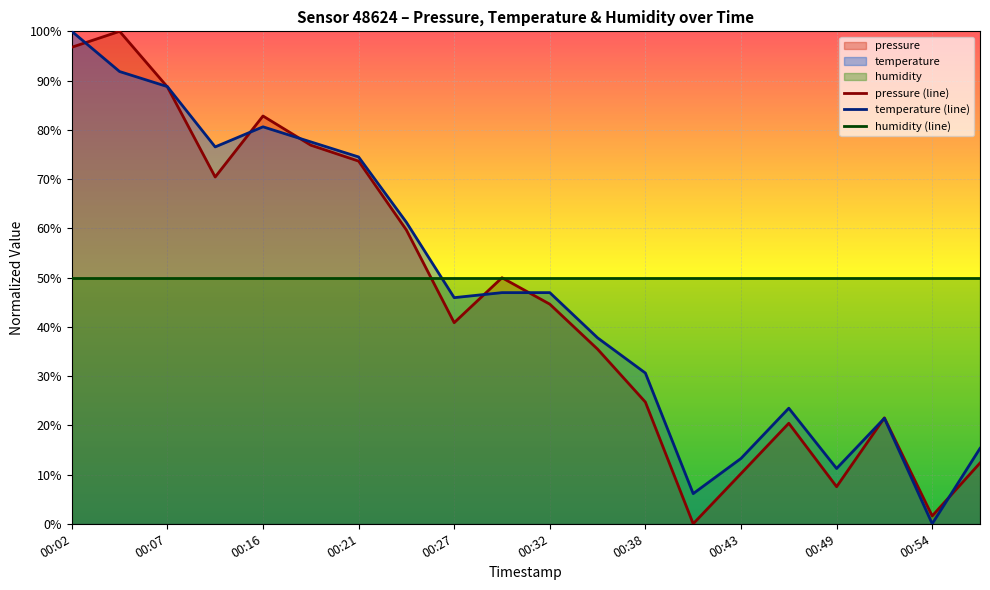

True or false: pressure (line) and humidity (line) intersect in this chart.

True